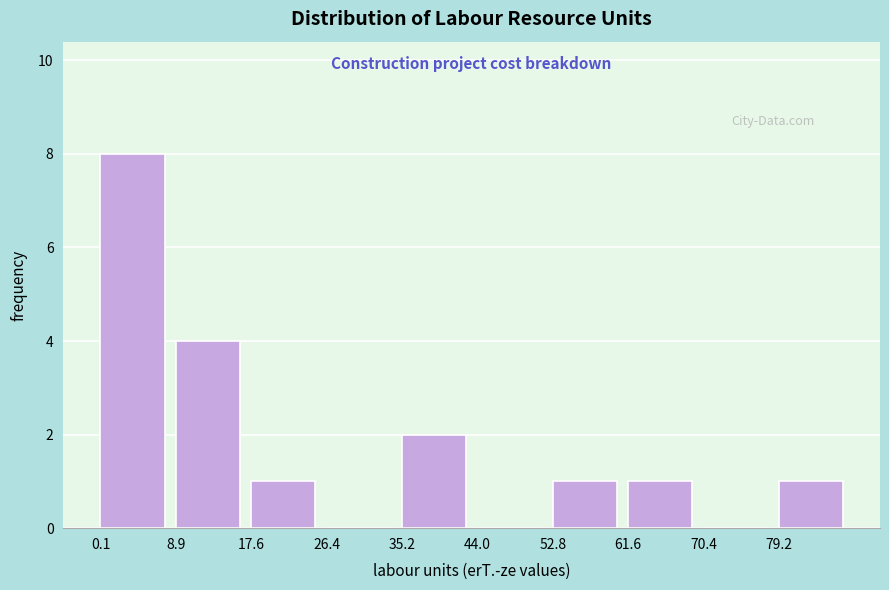

Reading left to right, list every bar in this chart as the range it spans on the x-axis followed by its height. Neither the bar edges nor the heights are printed on the chart, so give them approximately, as read against the axes.

0 to 9: 8
9 to 18: 4
18 to 26: 1
26 to 35: 0
35 to 44: 2
44 to 53: 0
53 to 62: 1
62 to 70: 1
70 to 79: 0
79 to 88: 1